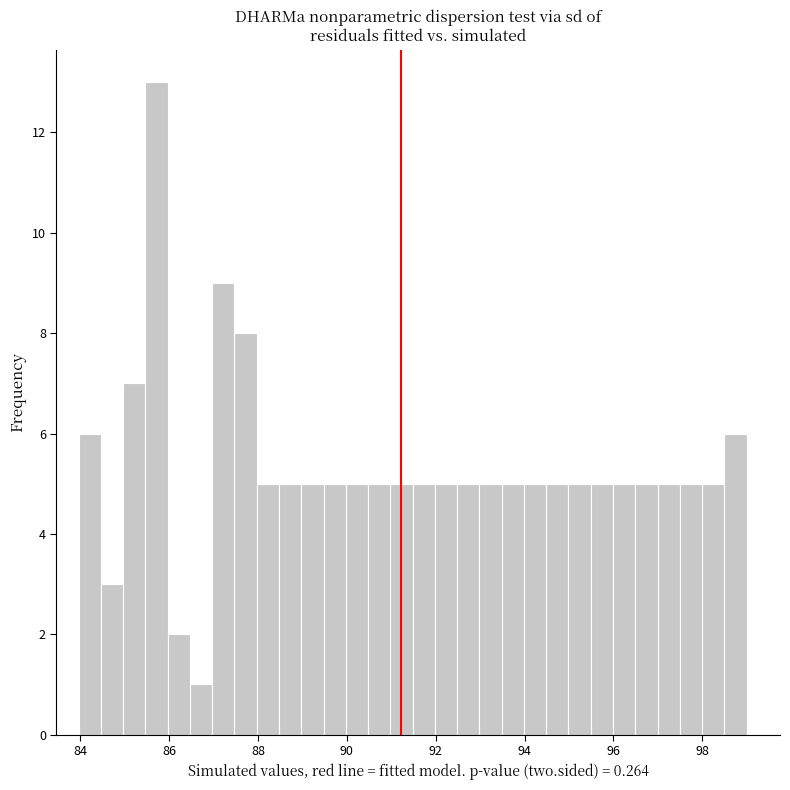

Read against the x-axis, roughly where is the centre of the tallest bar?

85.8